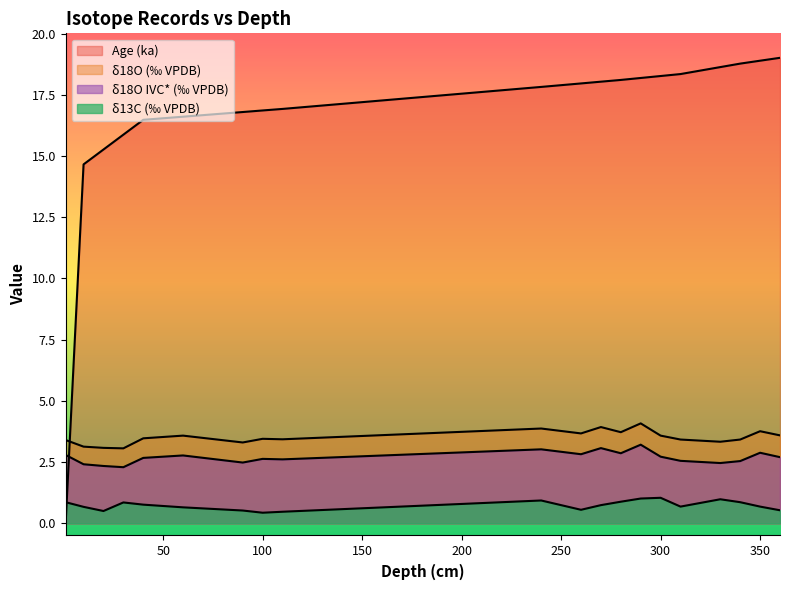

True or false: delta18OIVC and delta18O cross at least once.

False